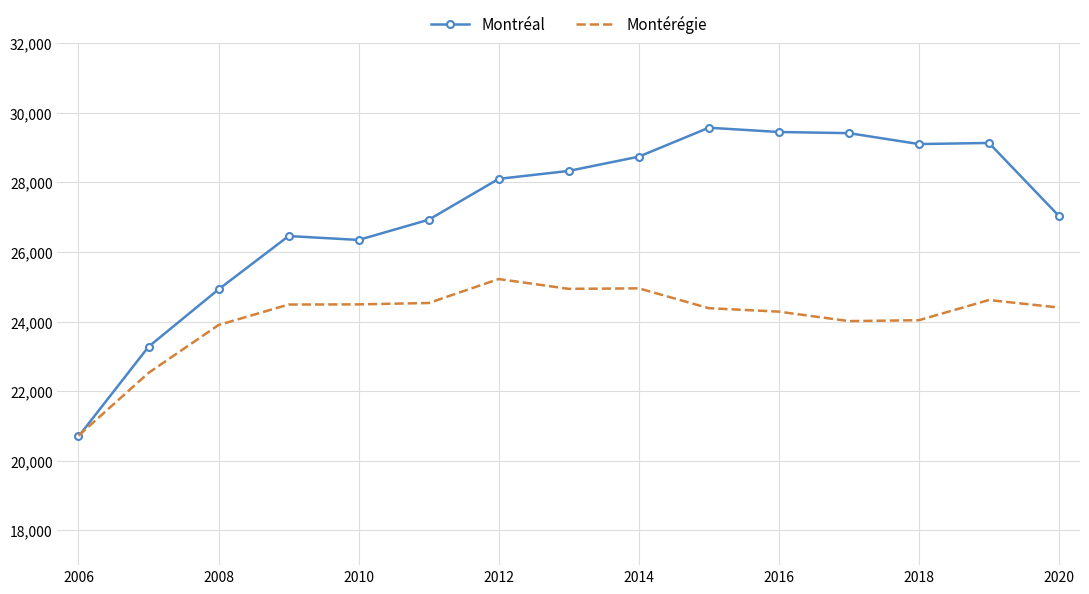

What is the maximum value for Montérégie?

25224